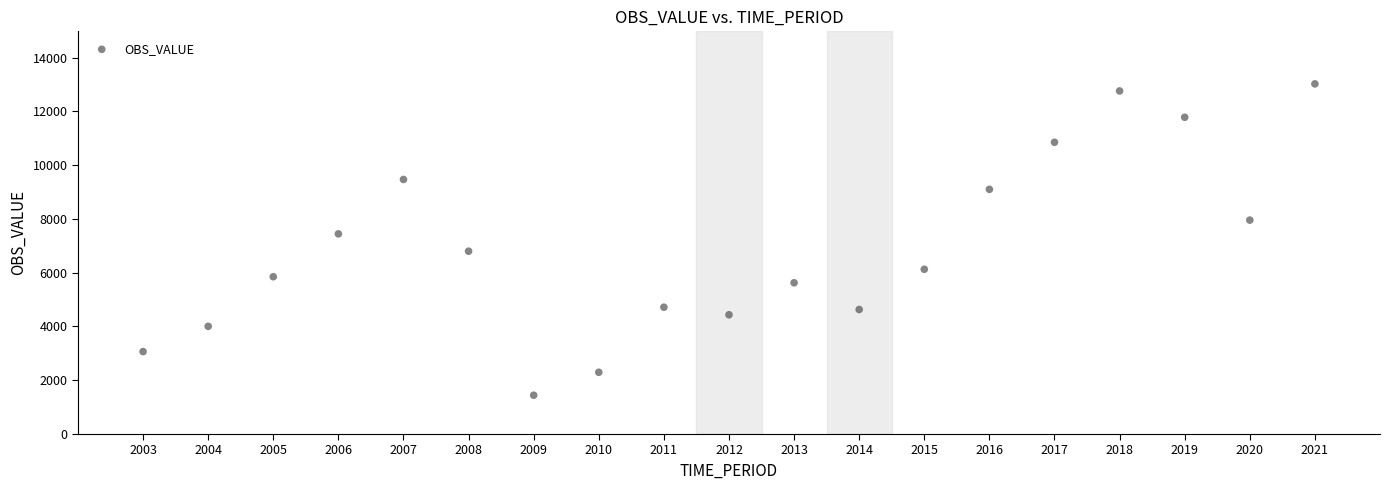

What is the range of Y values (max minus min)?

11578